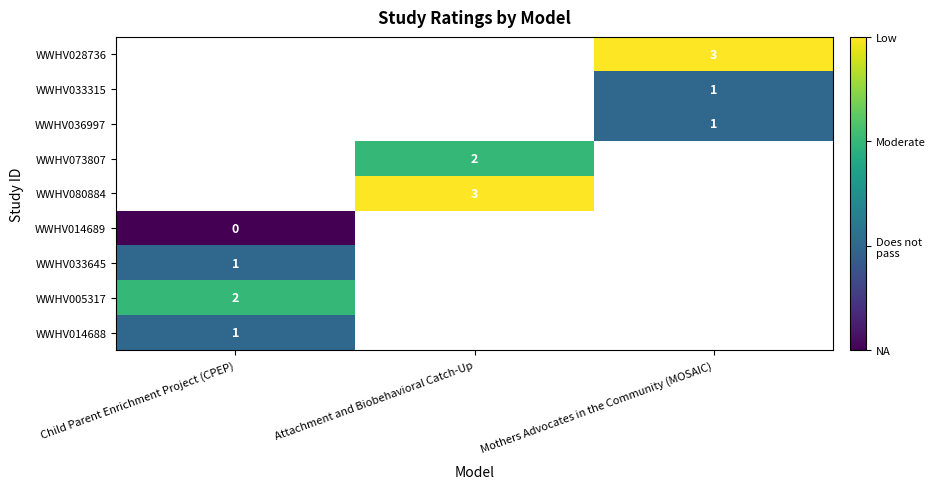

The WWHV028736 series shows 3 at Mothers Advocates in the Community (MOSAIC). True or false?

True